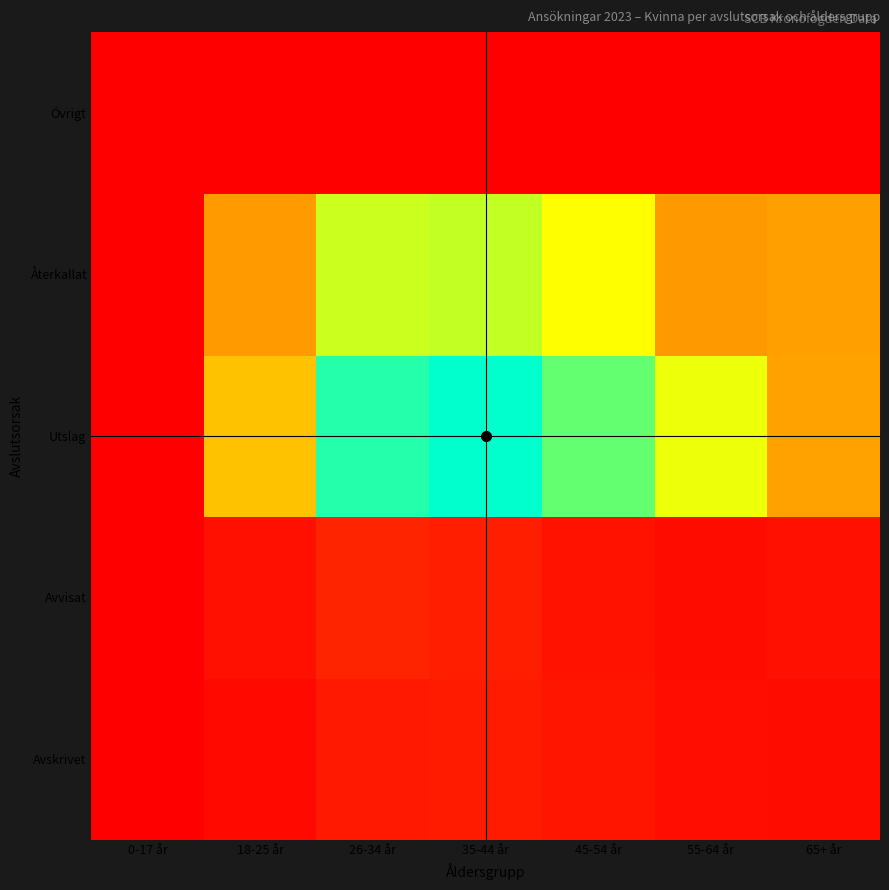

Reading left to right, what are all the values shown in this chart?

Avskrivet: 0-17 år=0	18-25 år=1328	26-34 år=3487	35-44 år=3963	45-54 år=3105	55-64 år=2144	65+ år=1976
Avvisat: 0-17 år=3	18-25 år=2314	26-34 år=5038	35-44 år=4370	45-54 år=2791	55-64 år=1905	65+ år=2274
Utslag: 0-17 år=1	18-25 år=26576	26-34 år=60253	35-44 år=63620	45-54 år=54409	55-64 år=37615	65+ år=21880
Återkallat: 0-17 år=8	18-25 år=21087	26-34 år=43101	35-44 år=44292	45-54 år=34838	55-64 år=20804	65+ år=21866
Övrigt: 0-17 år=0	18-25 år=51	26-34 år=125	35-44 år=153	45-54 år=133	55-64 år=76	65+ år=0